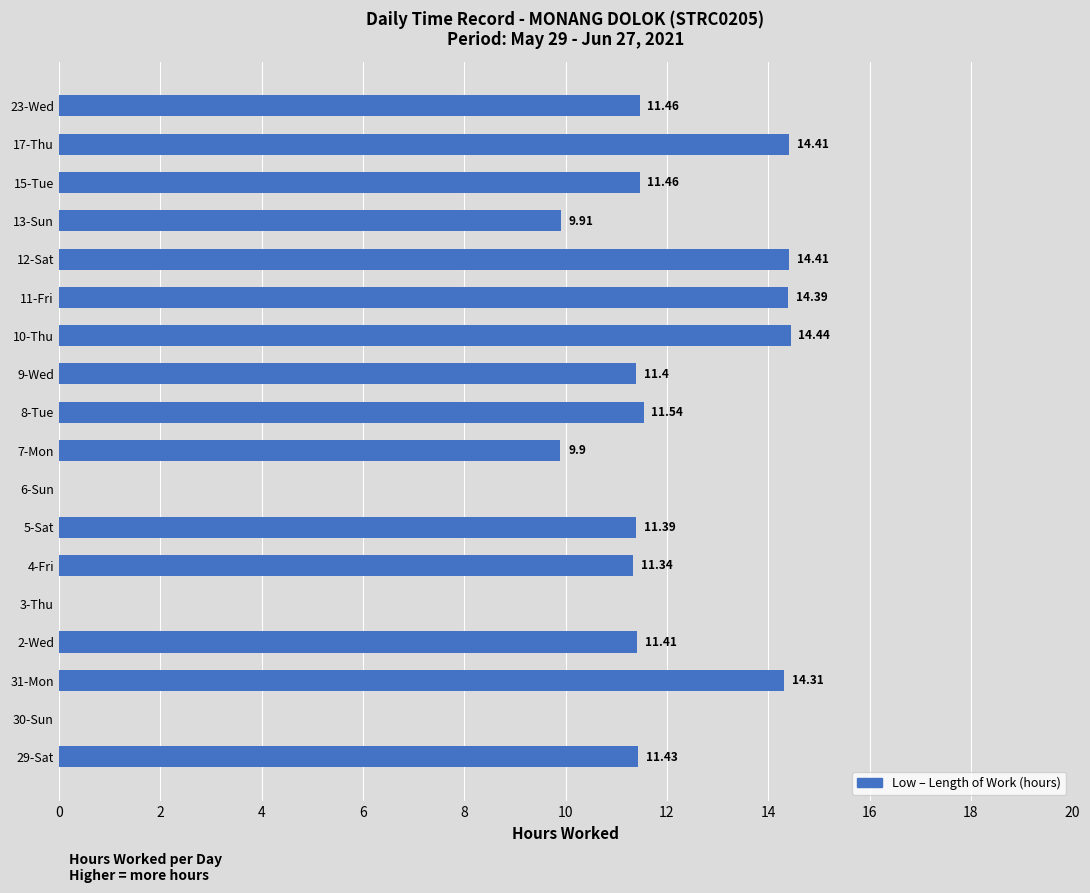

What is the change in value from 29-Sat to 10-Thu?

+3.0